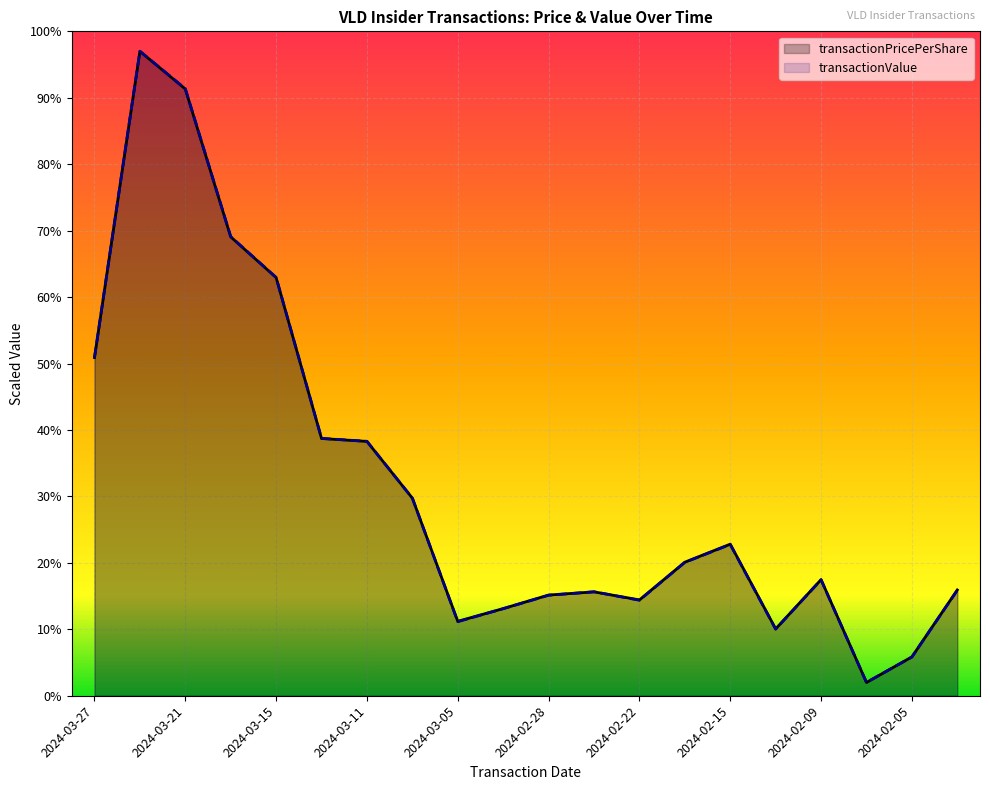

Reading right to left, list all the values displayed in this chart.

transactionPricePerShare: 2024-02-01=0.2	2024-02-05=0.1	2024-02-07=0.0	2024-02-09=0.2	2024-02-13=0.1	2024-02-15=0.2	2024-02-20=0.2	2024-02-22=0.1	2024-02-26=0.2	2024-02-28=0.2	2024-03-01=0.1	2024-03-05=0.1	2024-03-07=0.3	2024-03-11=0.4	2024-03-13=0.4	2024-03-15=0.6	2024-03-19=0.7	2024-03-21=0.9	2024-03-25=1.0	2024-03-27=0.5
transactionValue: 2024-02-01=0.2	2024-02-05=0.1	2024-02-07=0.0	2024-02-09=0.2	2024-02-13=0.1	2024-02-15=0.2	2024-02-20=0.2	2024-02-22=0.1	2024-02-26=0.2	2024-02-28=0.2	2024-03-01=0.1	2024-03-05=0.1	2024-03-07=0.3	2024-03-11=0.4	2024-03-13=0.4	2024-03-15=0.6	2024-03-19=0.7	2024-03-21=0.9	2024-03-25=1.0	2024-03-27=0.5